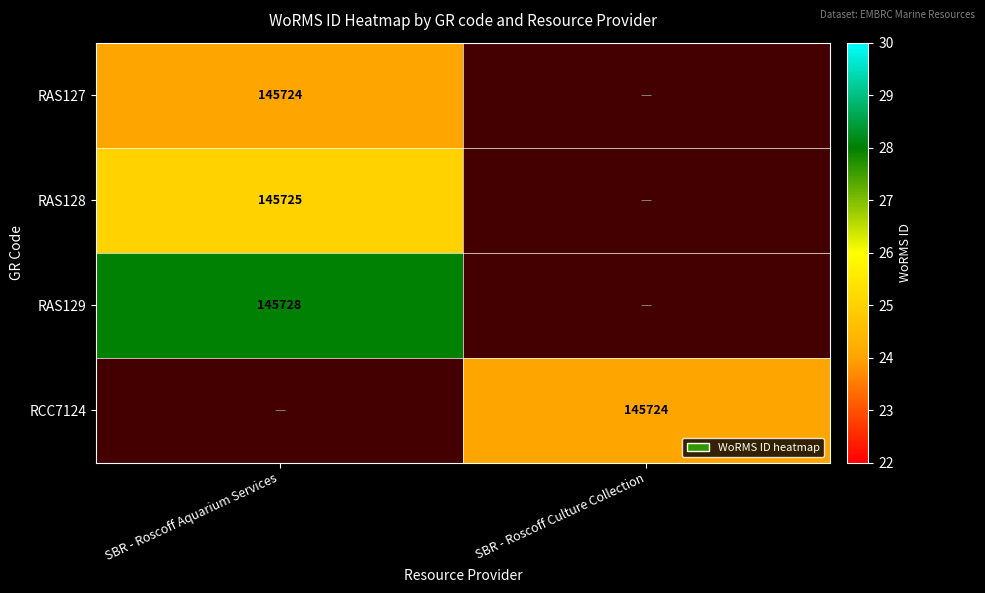

The value of RAS129 at SBR - Roscoff Aquarium Services is 255551. True or false?

False